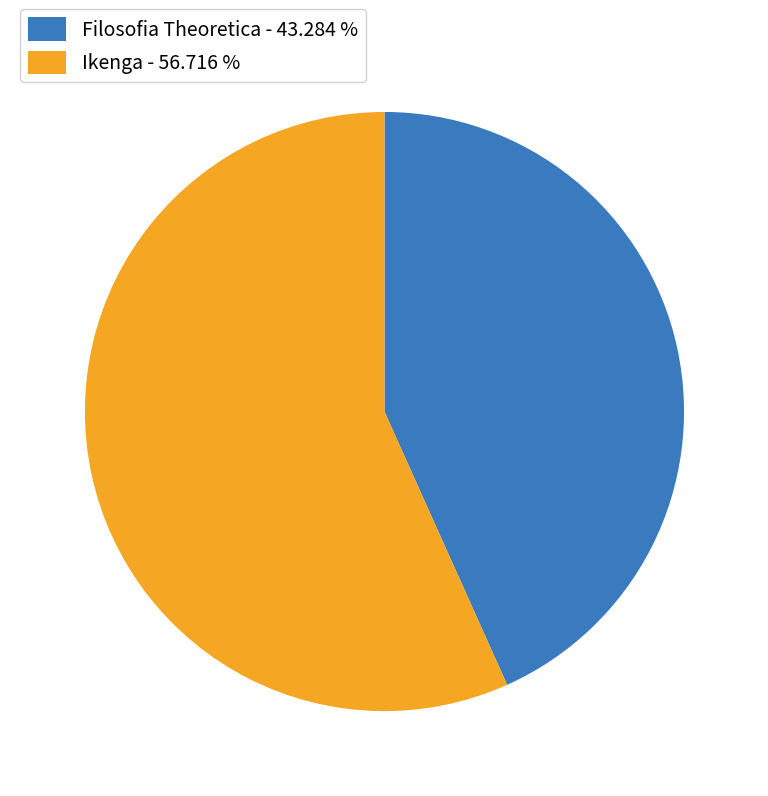

Does Filosofia Theoretica - 43.284 % account for over 50% of the chart?

No